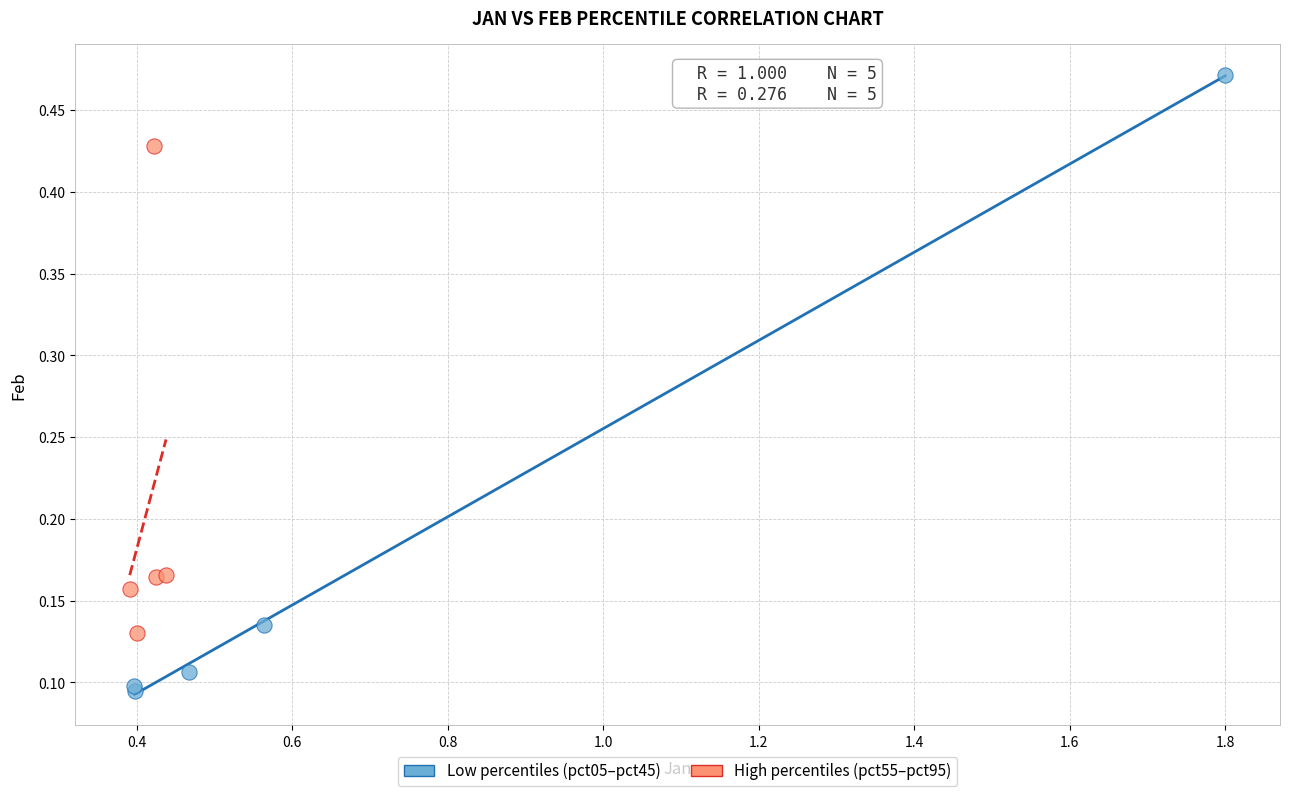

Which series reaches the minimum Y coordinate?

Low percentiles (pct05–pct45)